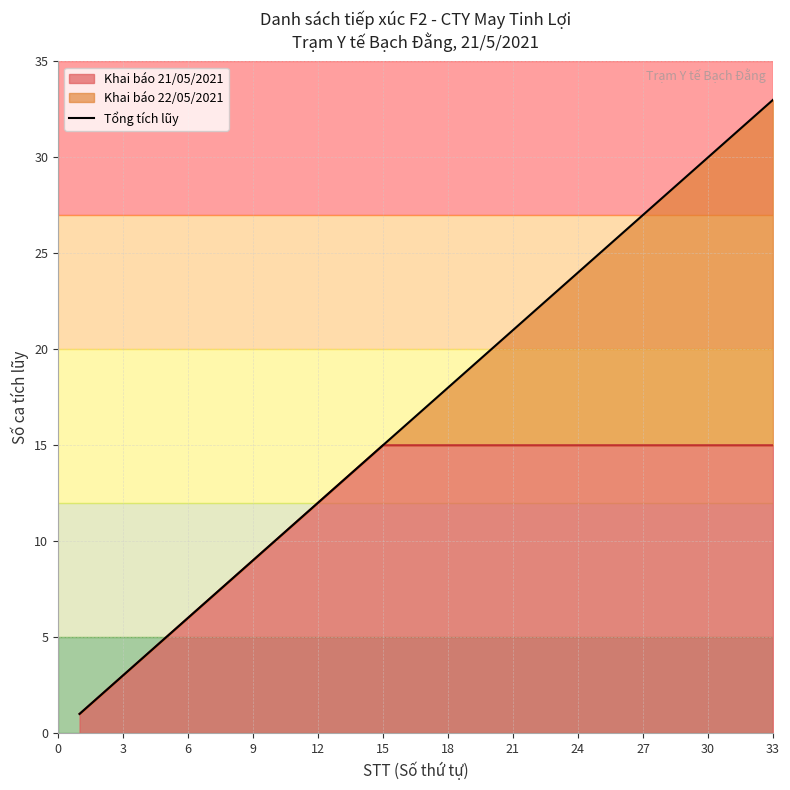

Does the chart have visible grid lines?

Yes